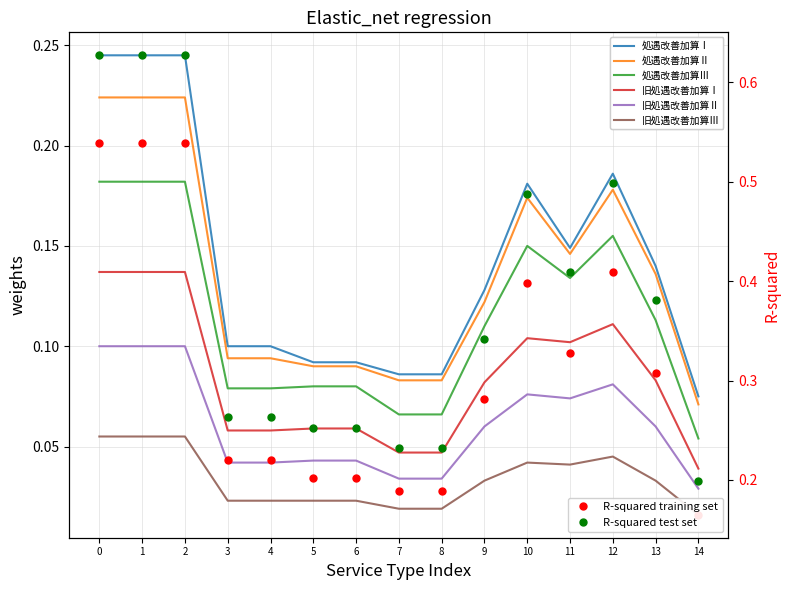

How many R-squared test set values are between 0 and 1?

15